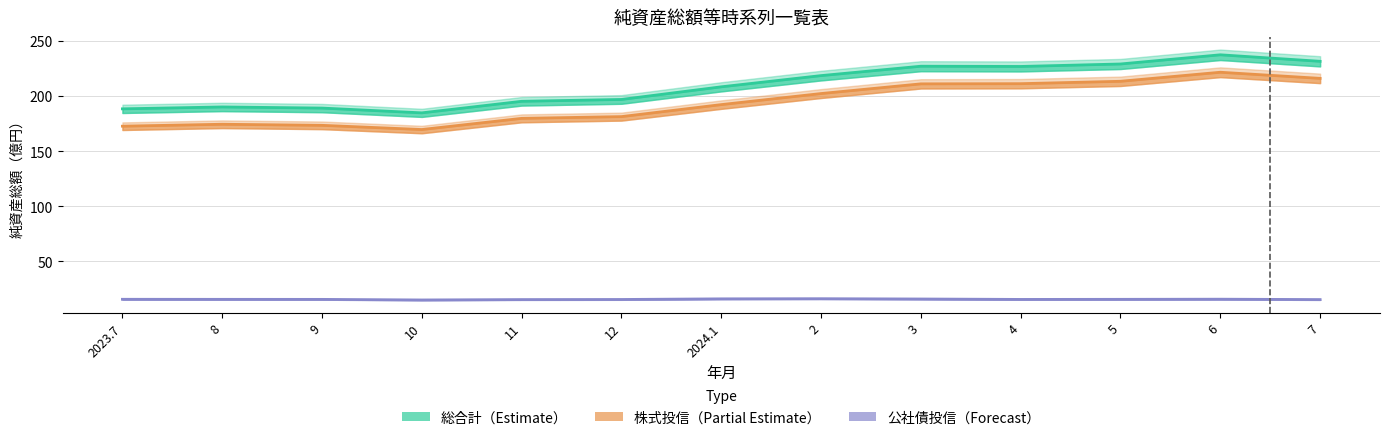

Rank the series at 2 from lowest to highest value.

公社債投信_純資産総額, 株式投信_純資産総額, 総合計_純資産総額